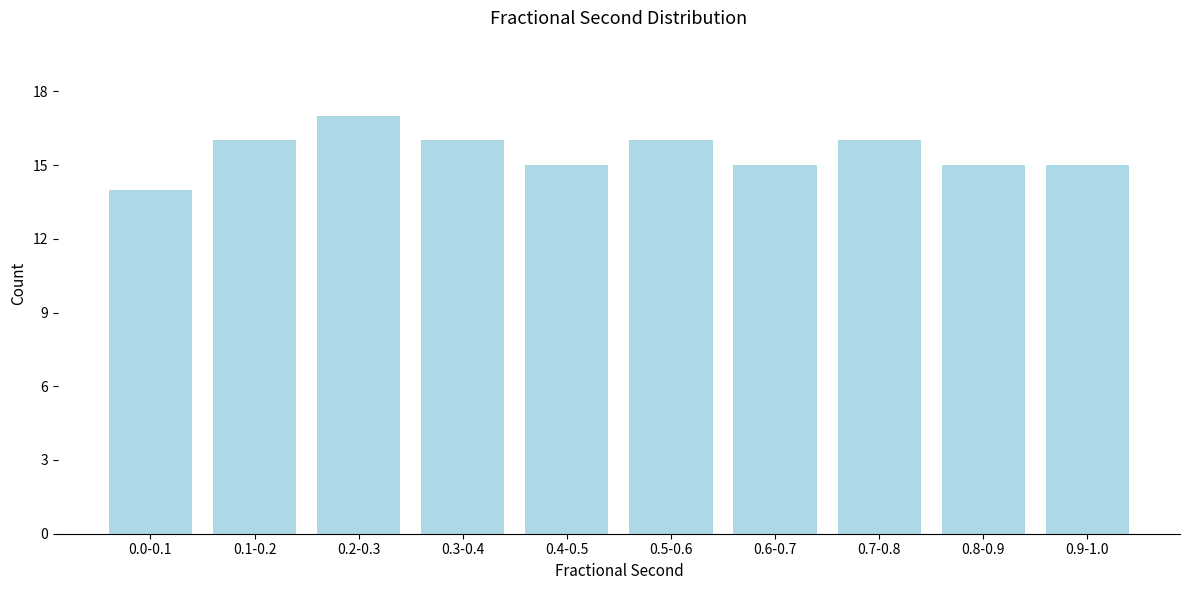

Reading right to left, transcribe all the data shown in this chart.

0.9-1.0=15	0.8-0.9=15	0.7-0.8=16	0.6-0.7=15	0.5-0.6=16	0.4-0.5=15	0.3-0.4=16	0.2-0.3=17	0.1-0.2=16	0.0-0.1=14